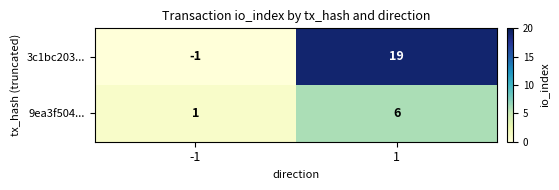

How many data points does each series have?

2